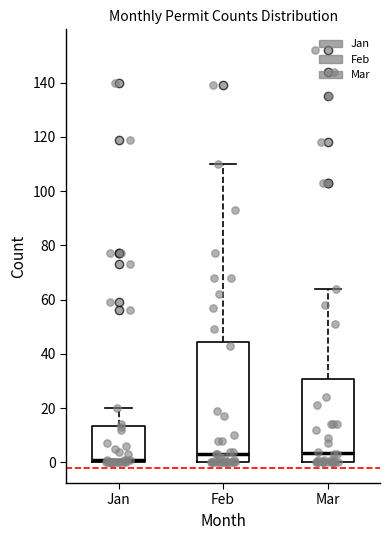

Which box's median line is the lowest?

Jan